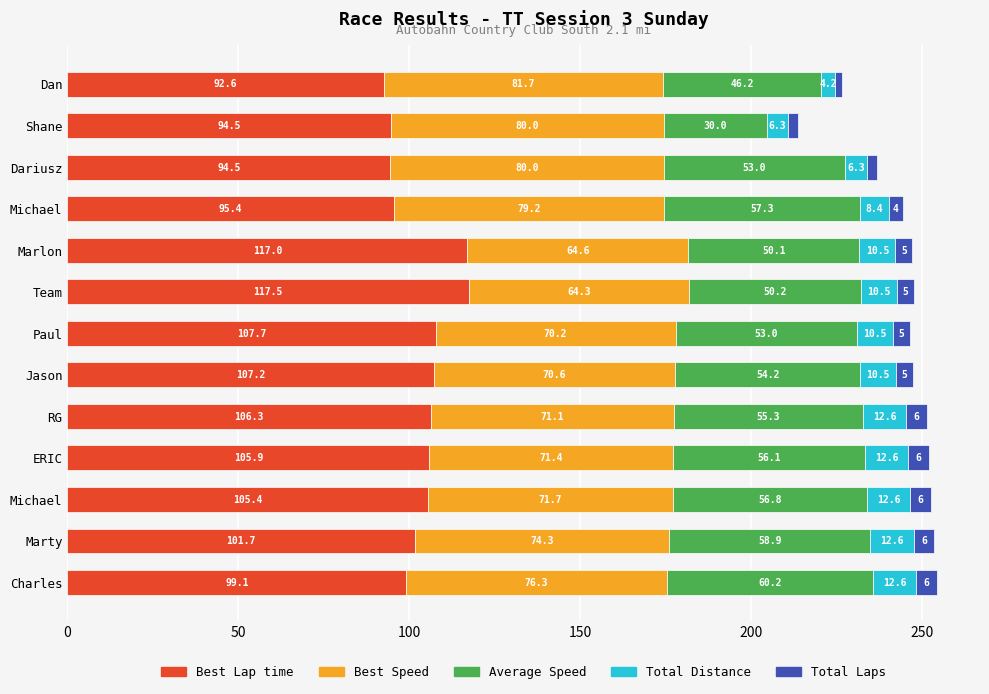

How many categories are shown in the chart?

13